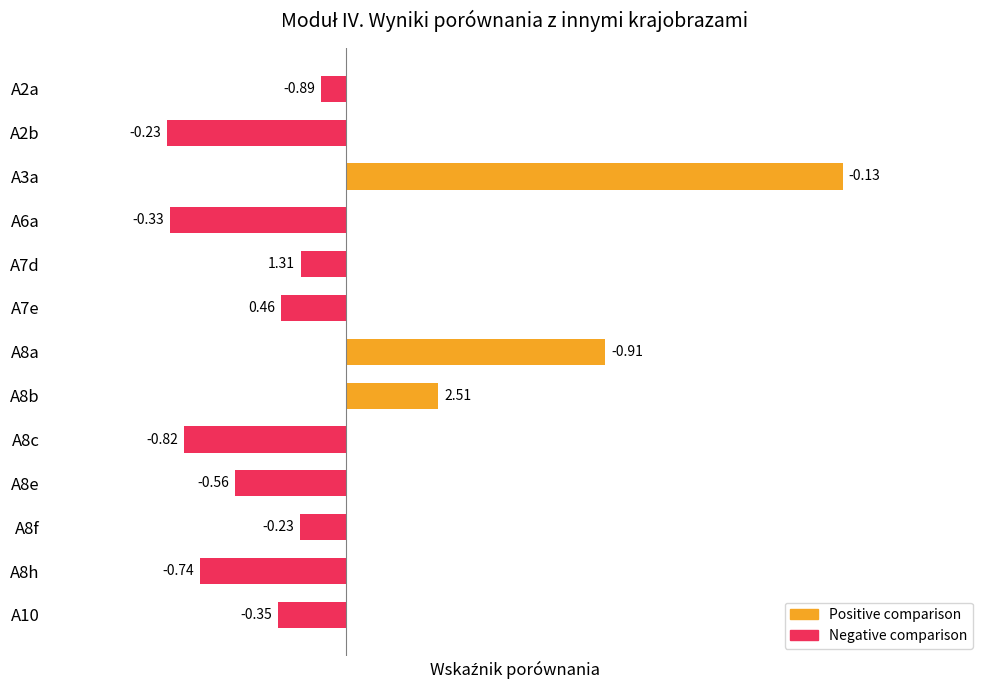

What is the label of the 6th bar from the left?

A7e